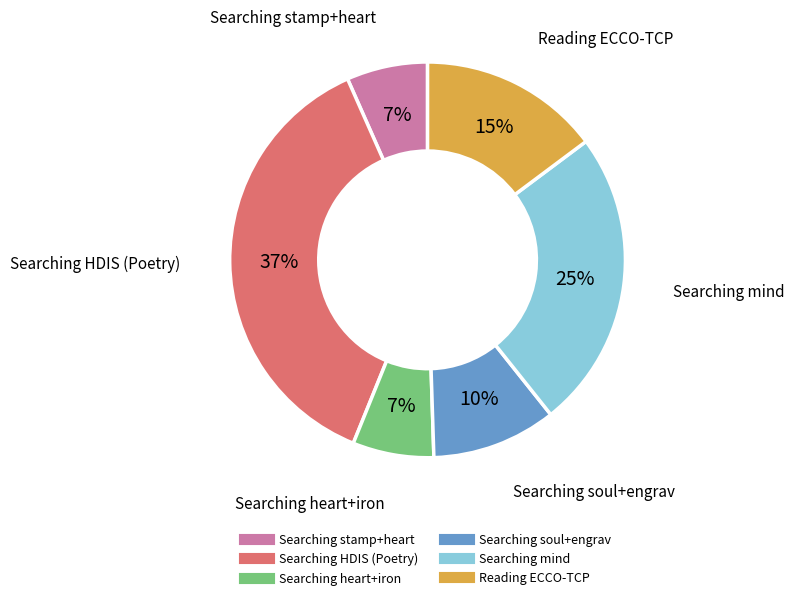

Does any single category account for the majority?

No